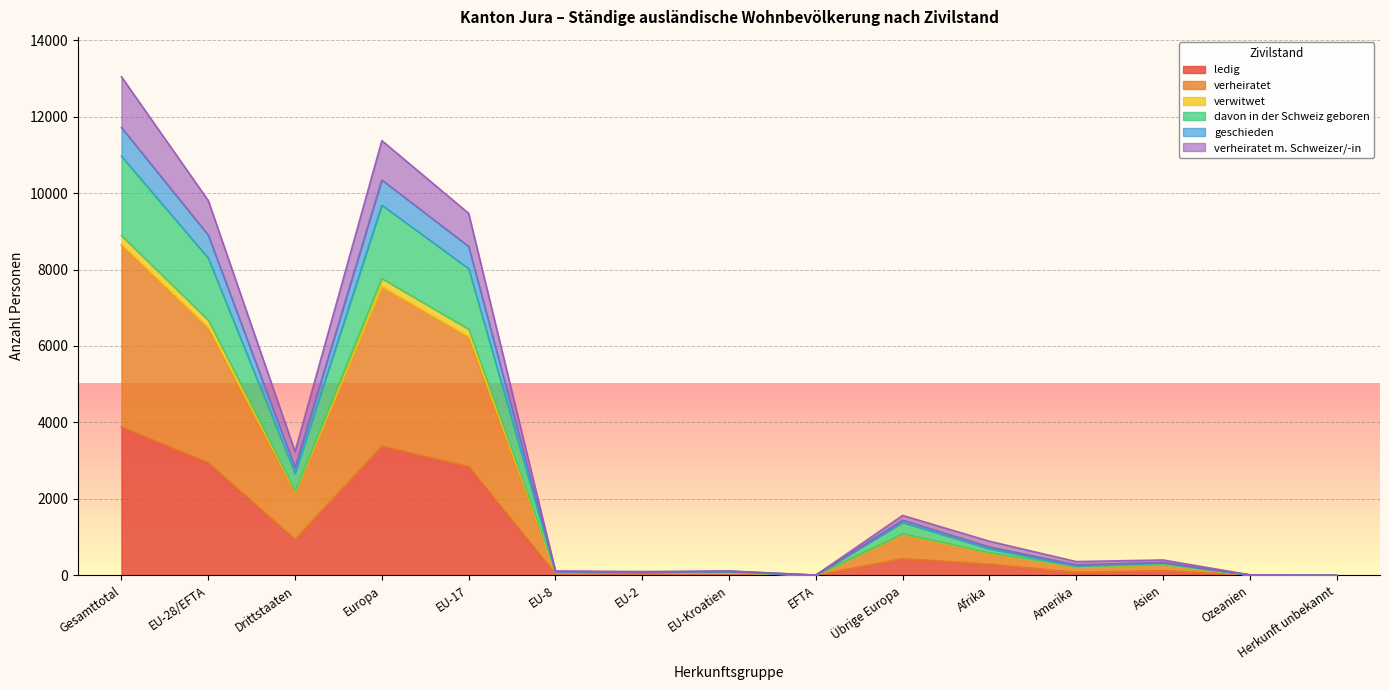

At which label does verheiratet reach its minimum?

Herkunft unbekannt